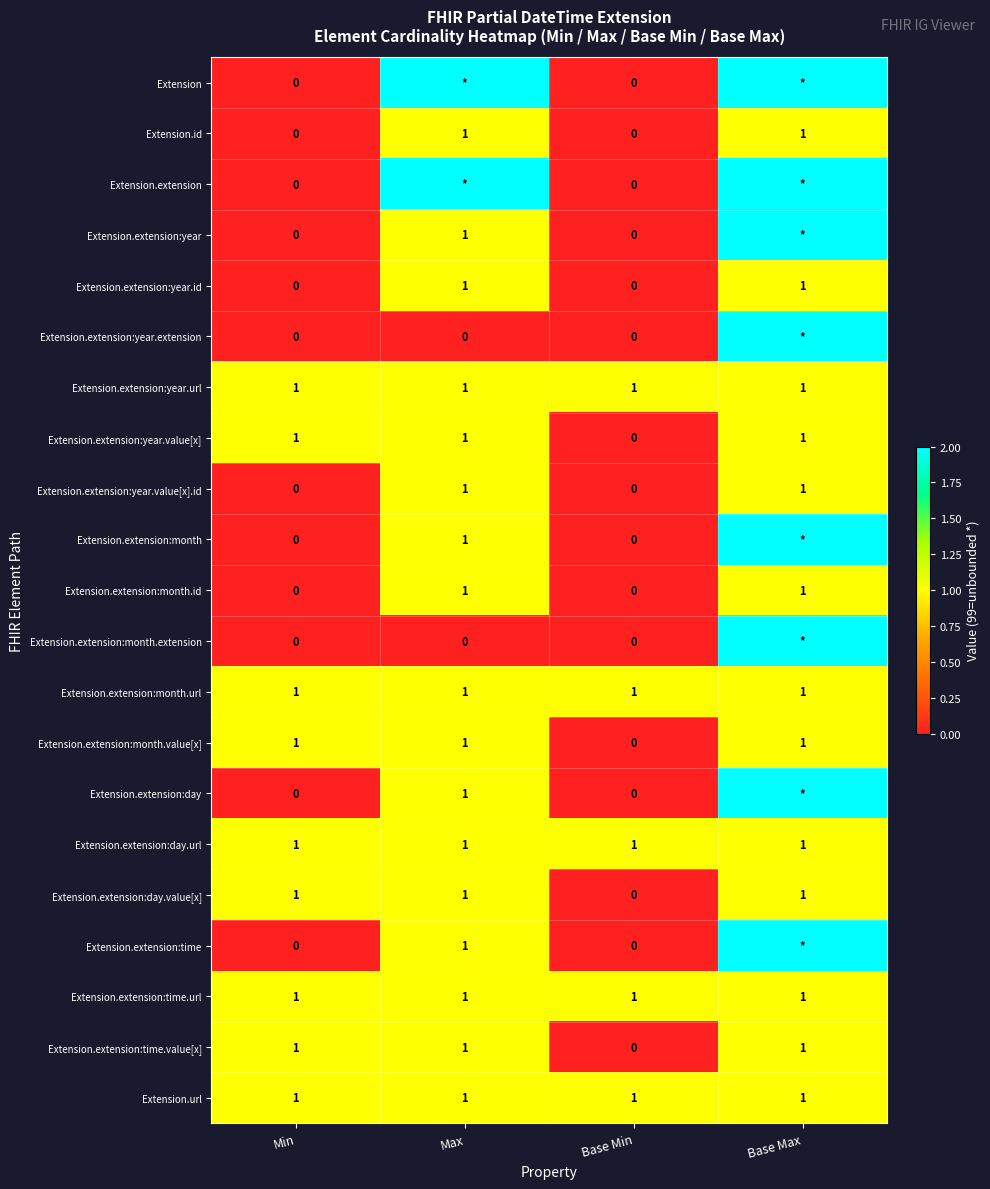

What is the highest value of the Extension.extension:day.url series?

1